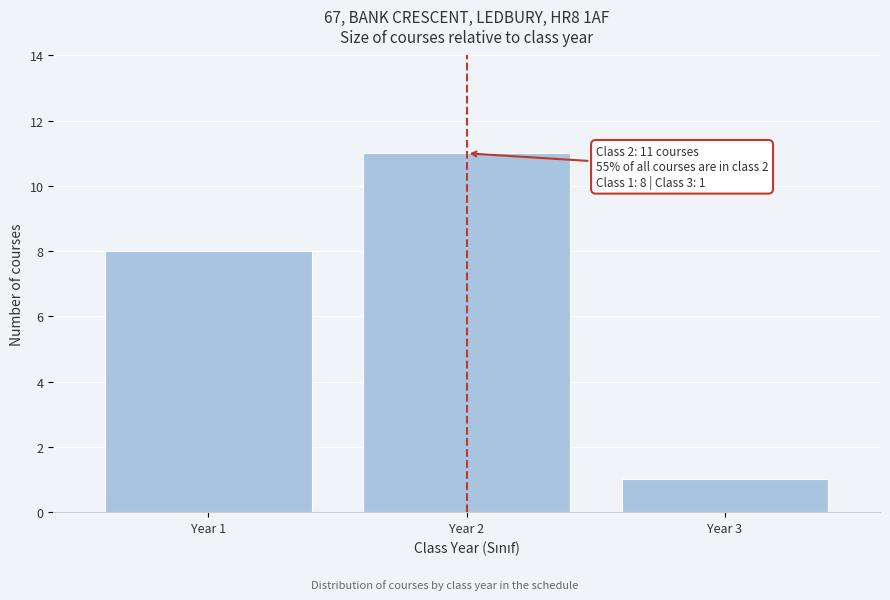

Reading left to right, what are all the values shown in this chart?

8	11	1